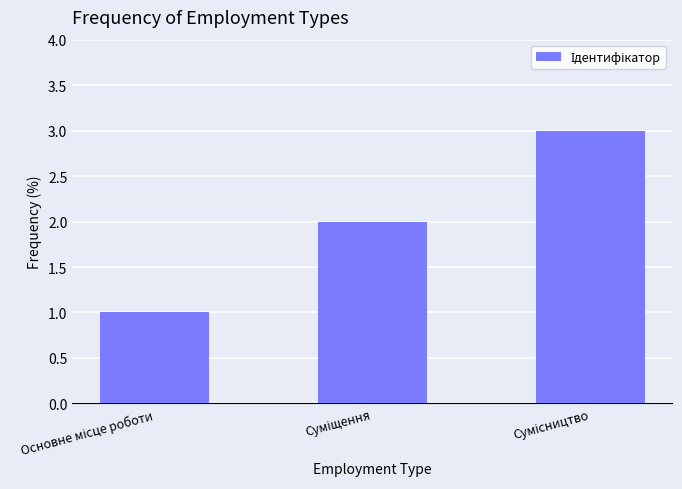

What is the maximum value shown in the chart?

3